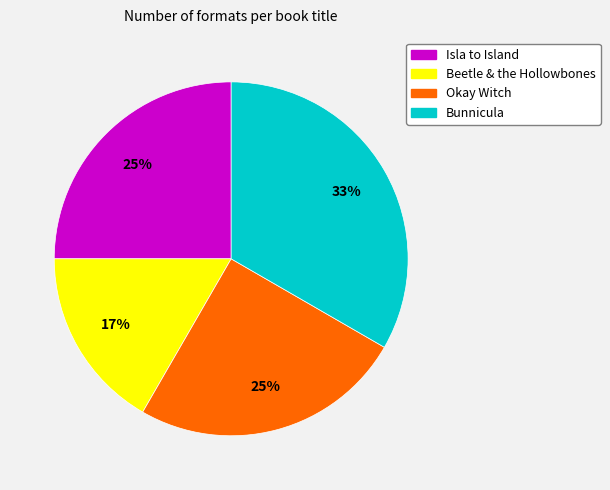

How many slices are in this pie chart?

4